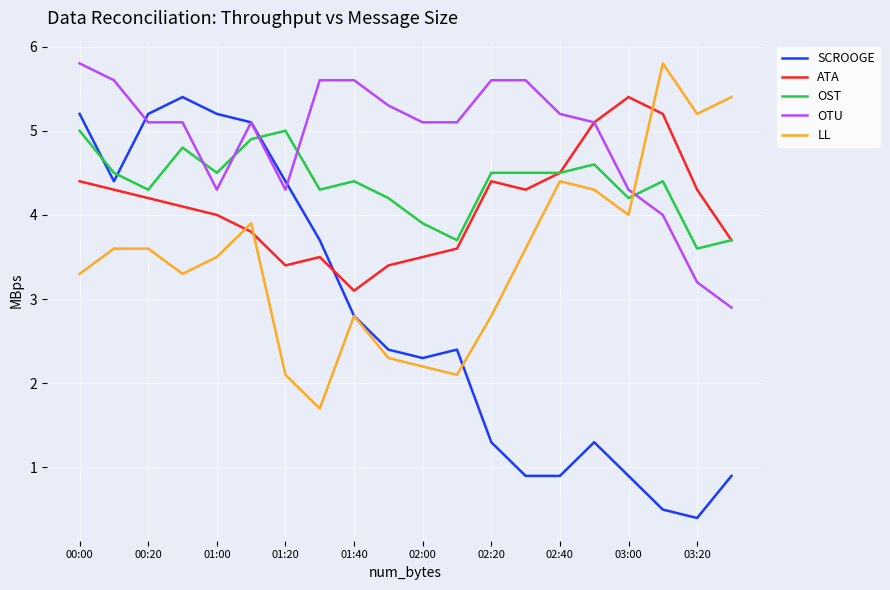

Which series has the largest total across all categories?

OTU